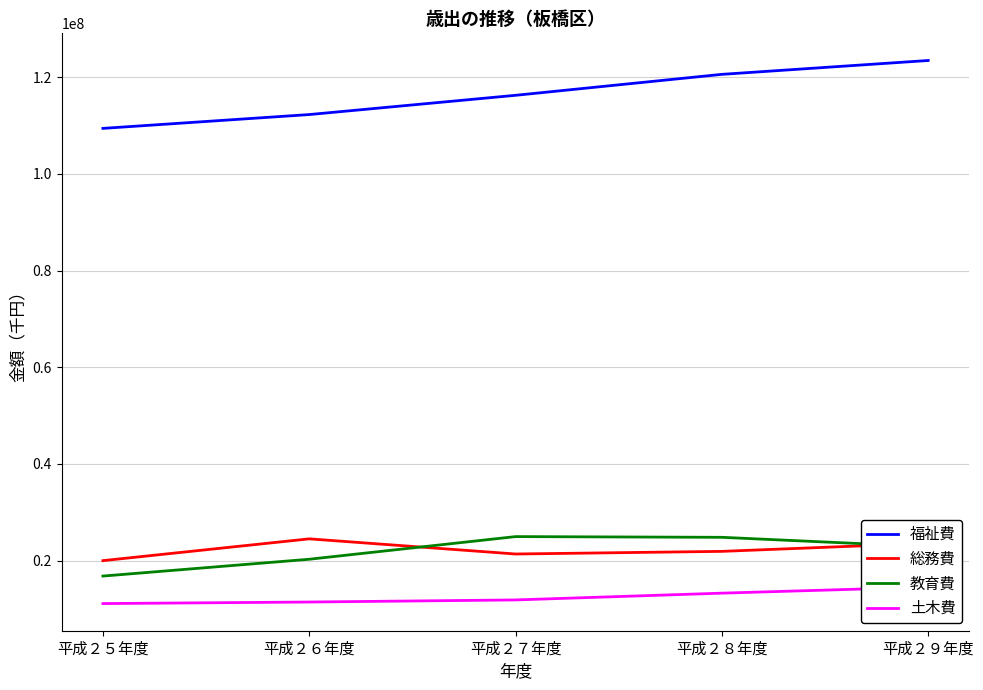

How many categories are shown in the chart?

5